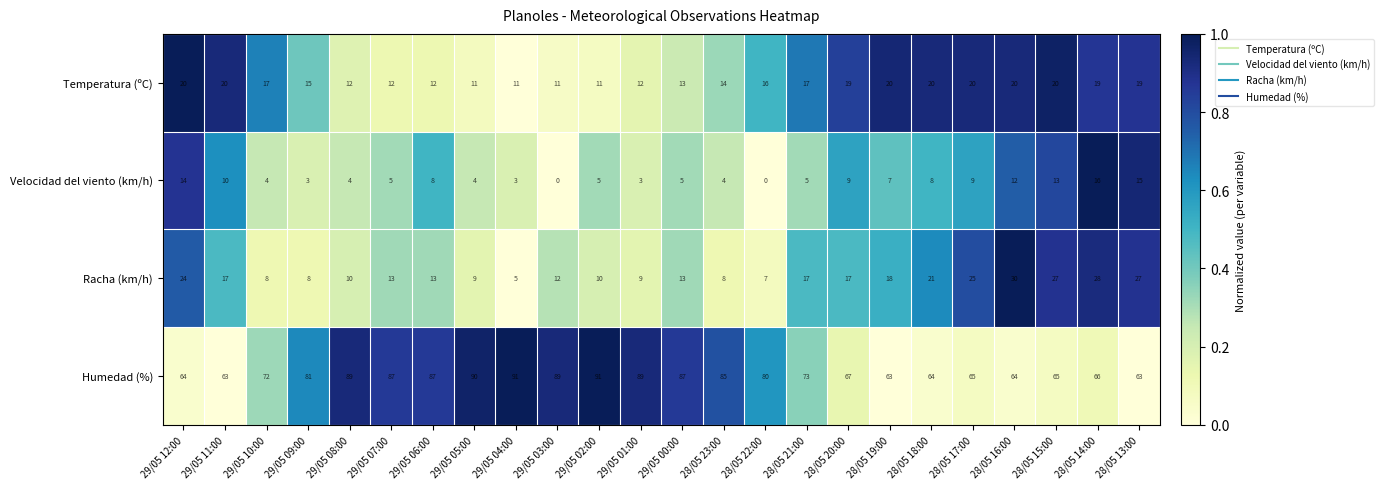

True or false: Velocidad del viento (km/h) has a value of 12 at 29/05 06:00.

False